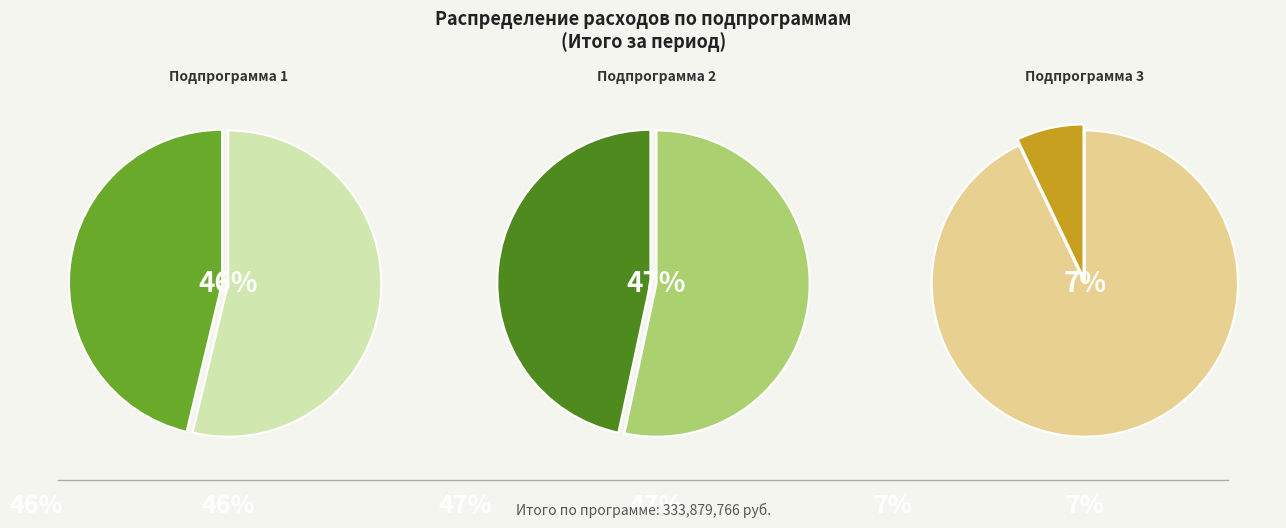

To the nearest percent, what is the difference between the Подпрограмма 3 and Подпрограмма 2 slice percentages?

40%